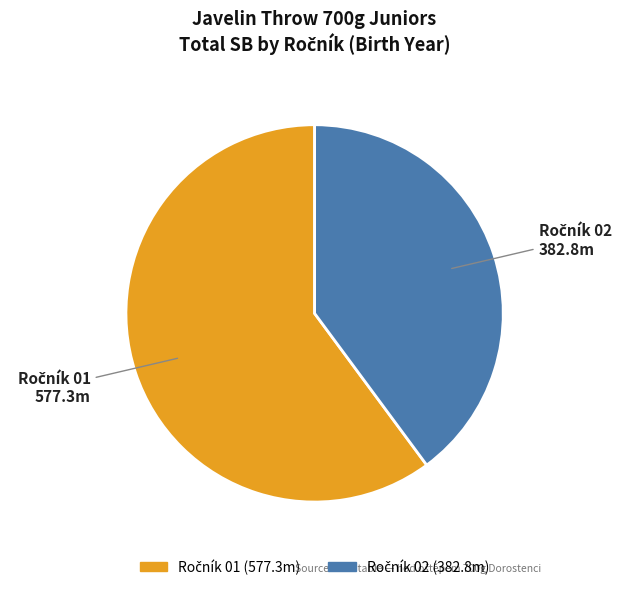

Is there a majority slice in this chart?

Yes